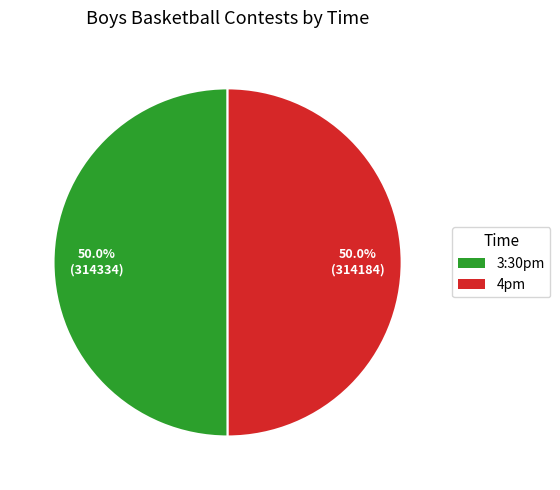

How many slices are in this pie chart?

2